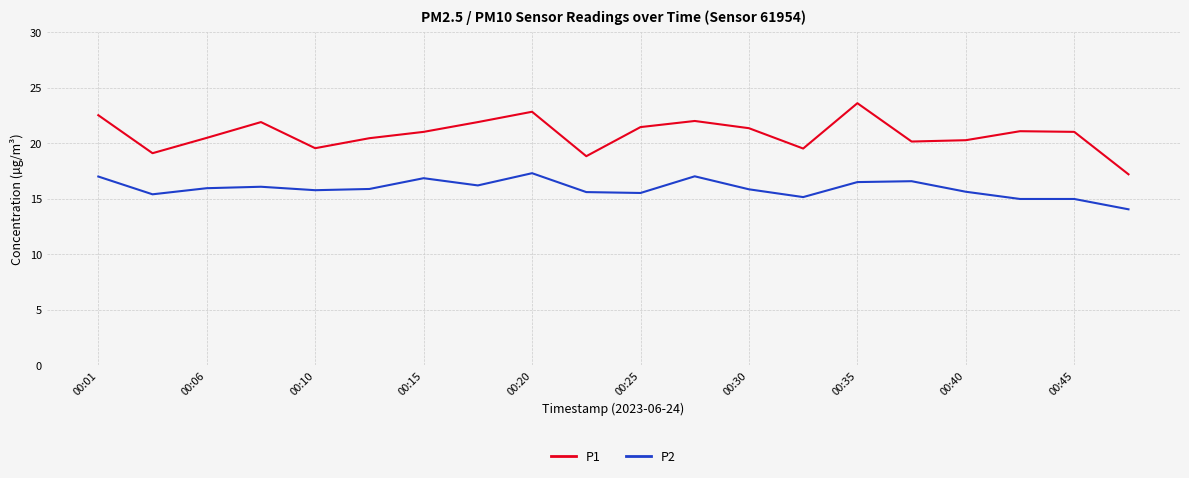

Which series has the largest range (max minus min)?

P1